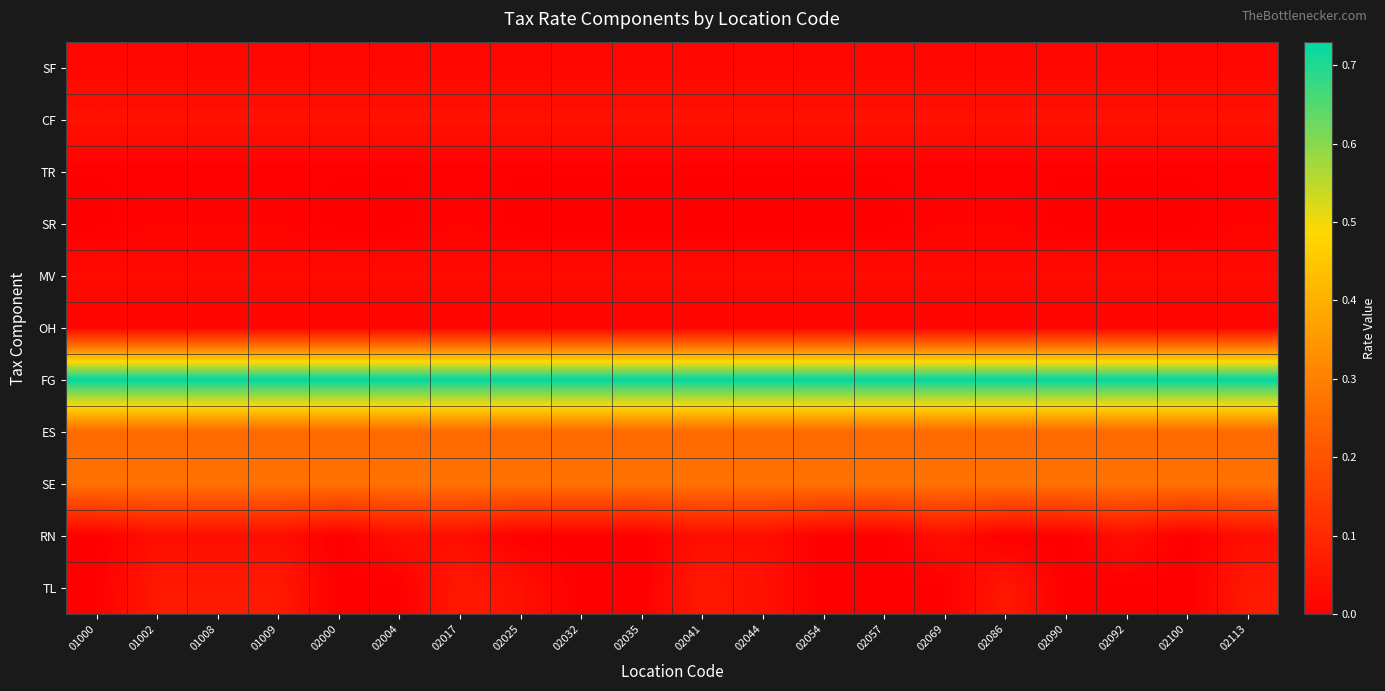

Rank the series at 02113 from highest to lowest value.

FG, SE, ES, TL, CF, RN, MV, SF, SR, OH, TR